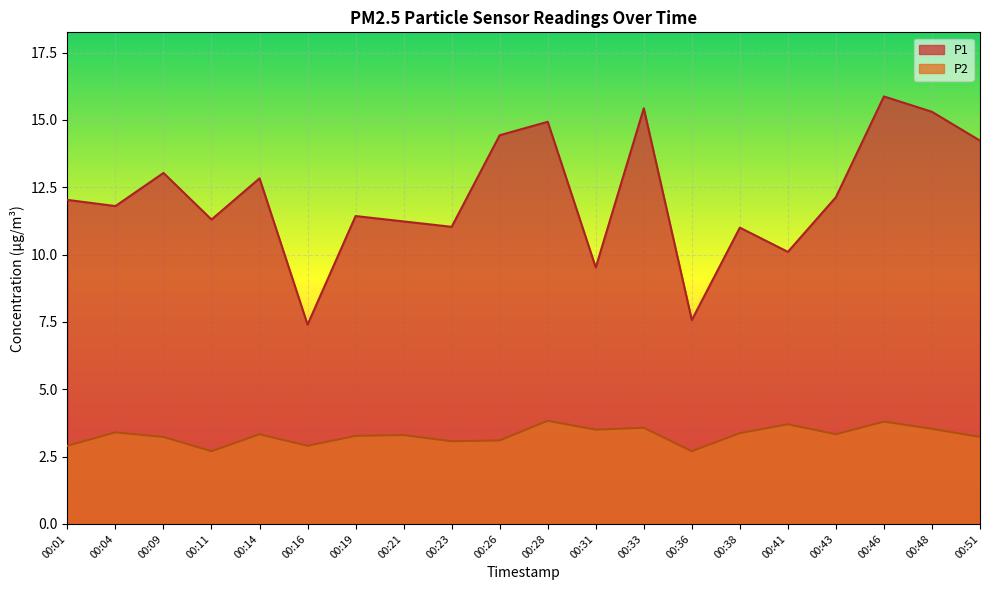

Read the P1 value at 00:28.

14.9